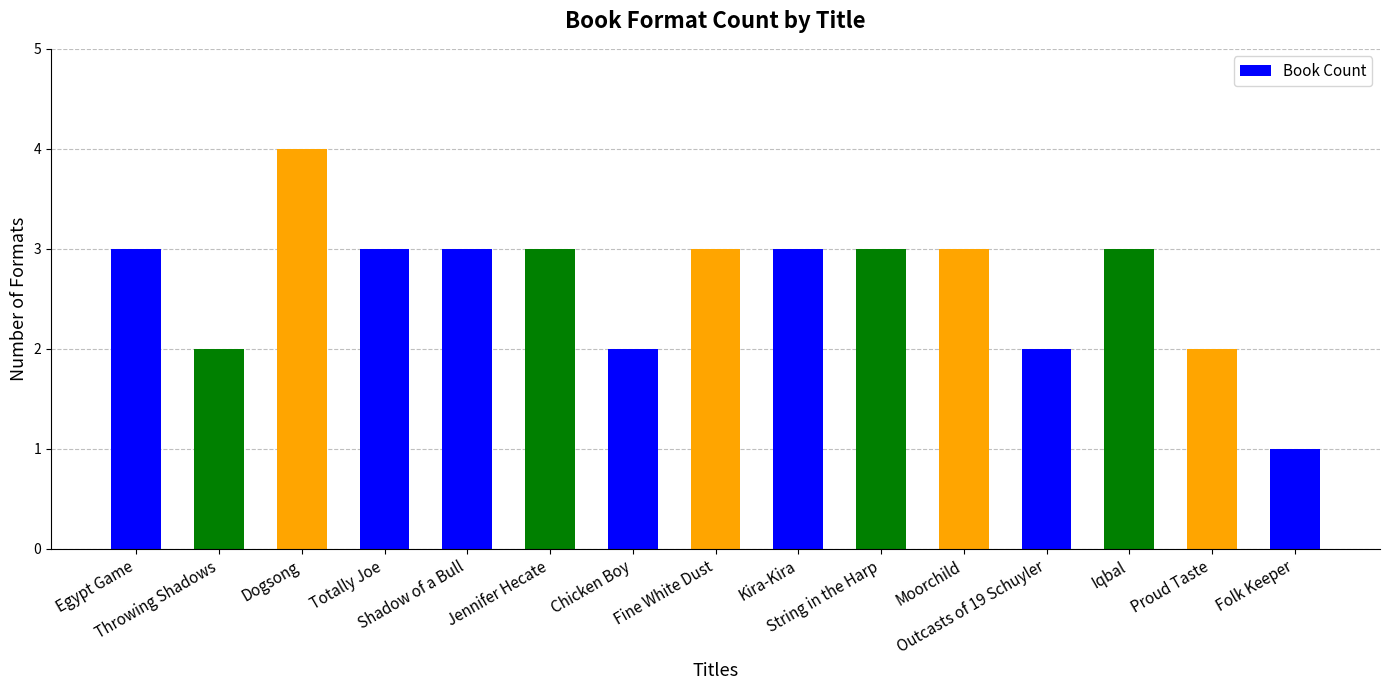

Approximately how many times larger is the value at Dogsong compared to Totally Joe?

1.3